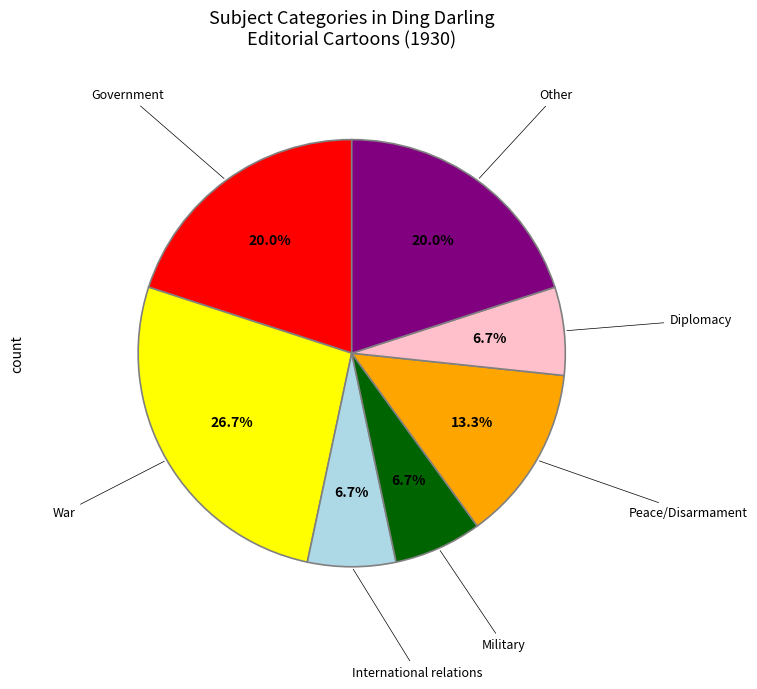

Is there a majority slice in this chart?

No